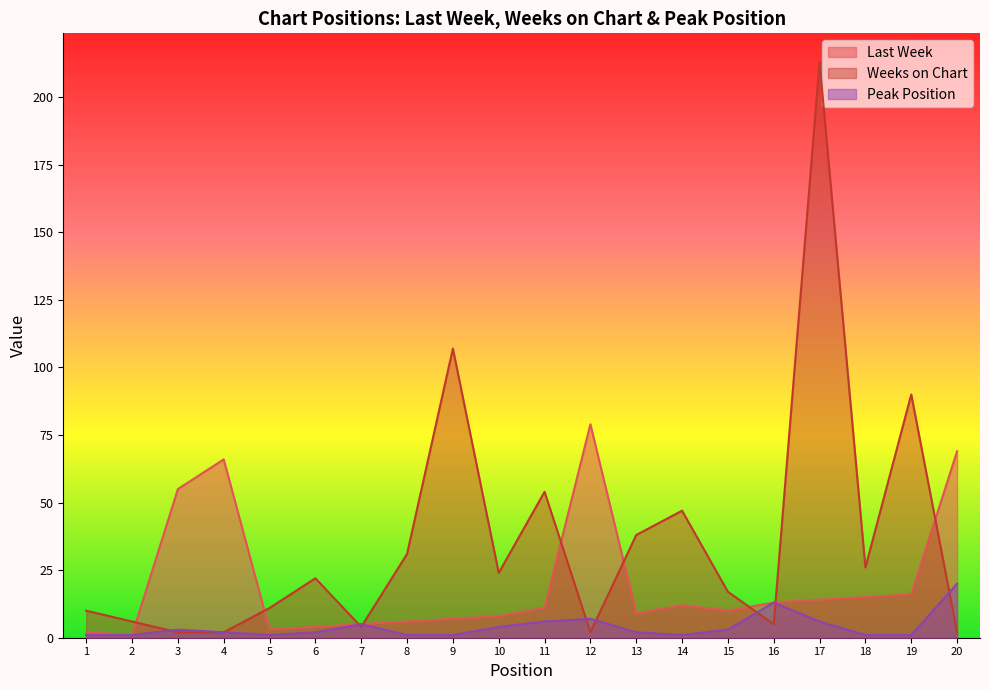

List the series in order of their overall mean, lowest first.

Peak Position, Last Week, Weeks on Chart